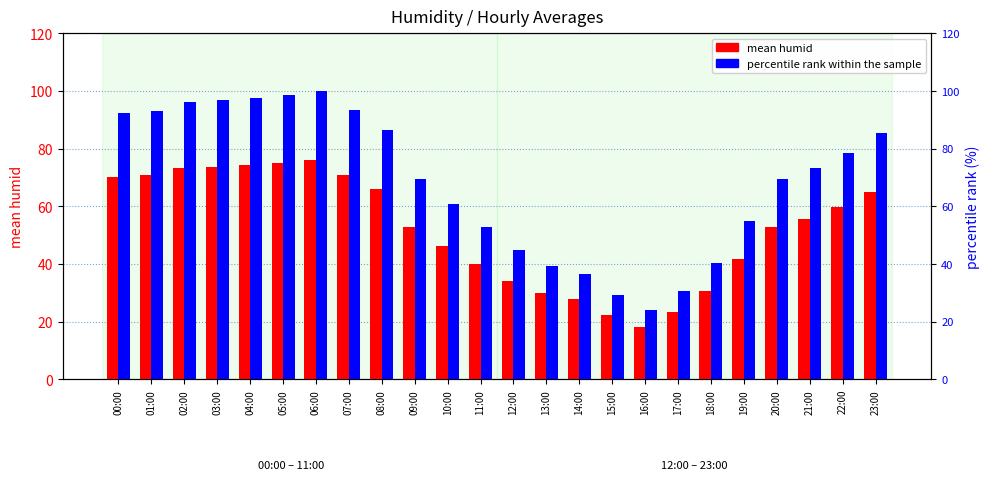

Rank the series by their average value, from lowest to highest.

mean humid, percentile rank within the sample